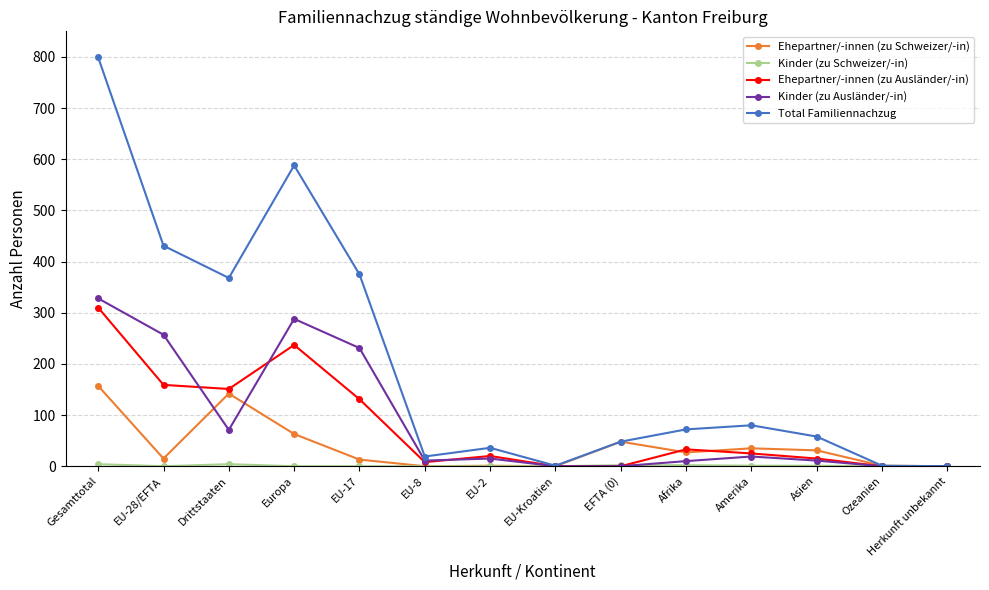

Count the number of data series in this chart.

5